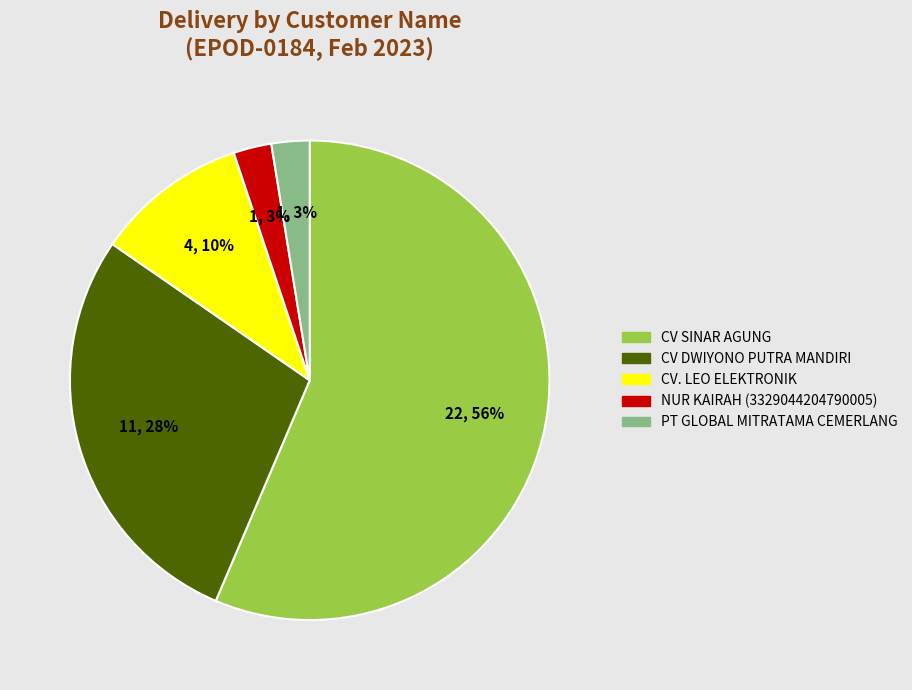

Do NUR KAIRAH (3329044204790005) and CV. LEO ELEKTRONIK together represent more than half of the pie?

No